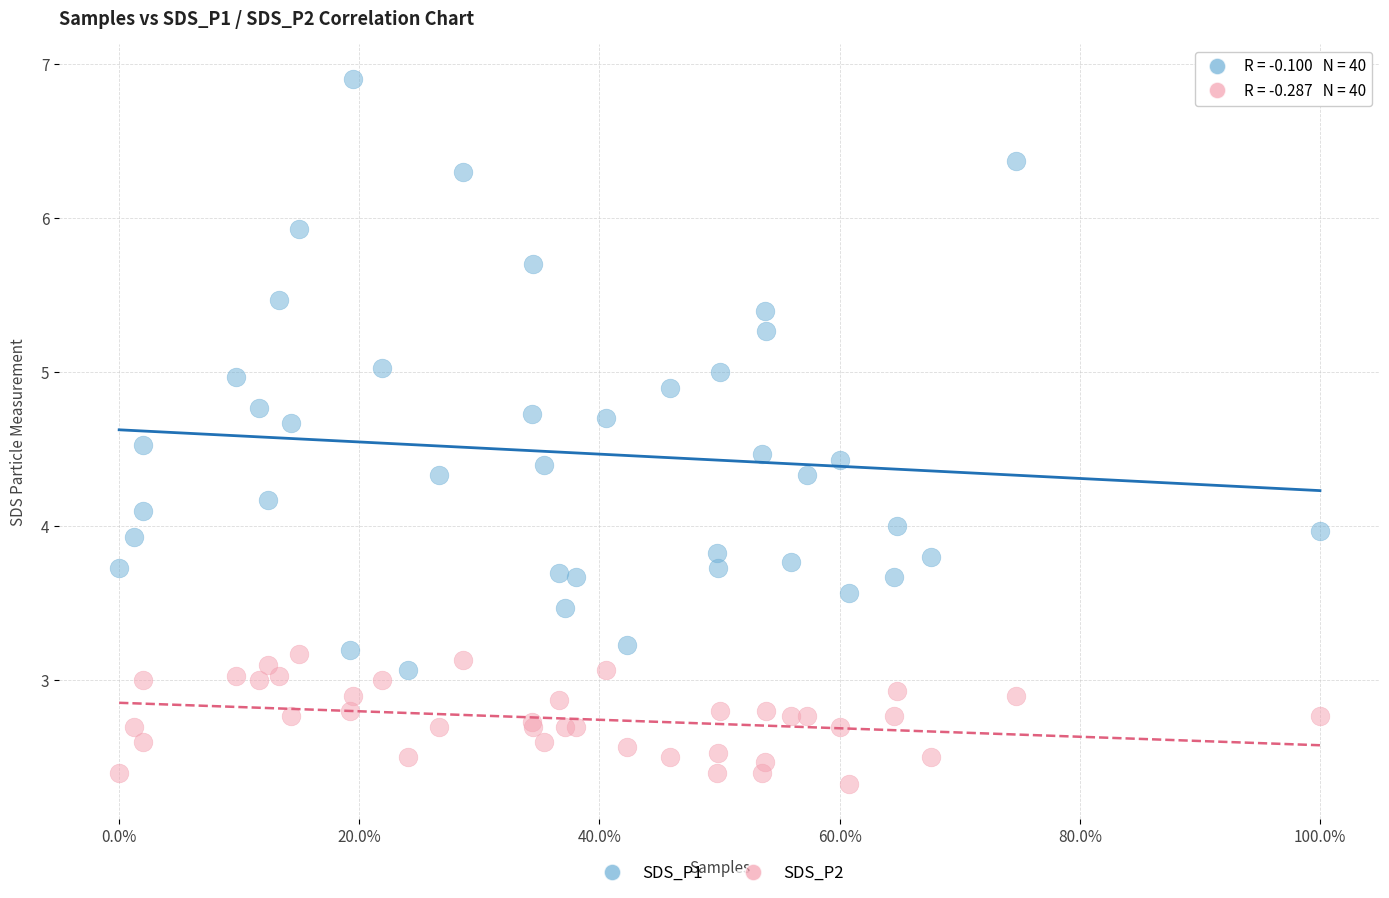

Which series contains the highest Y value?

SDS_P1